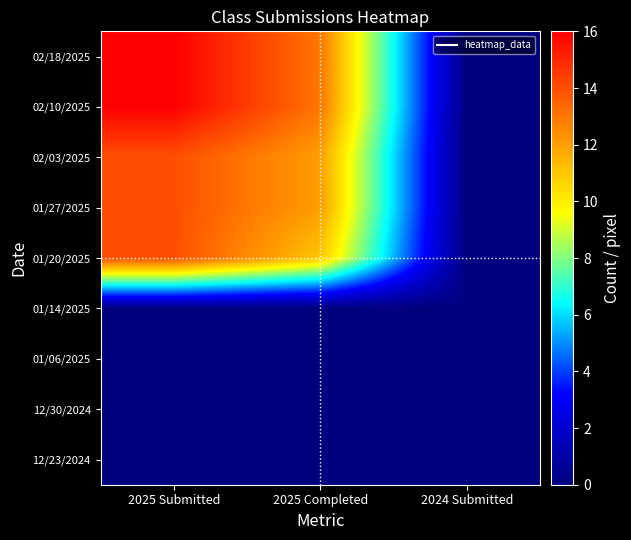

Which has a higher value, 2025 Completed or 2024 Submitted?

2025 Completed